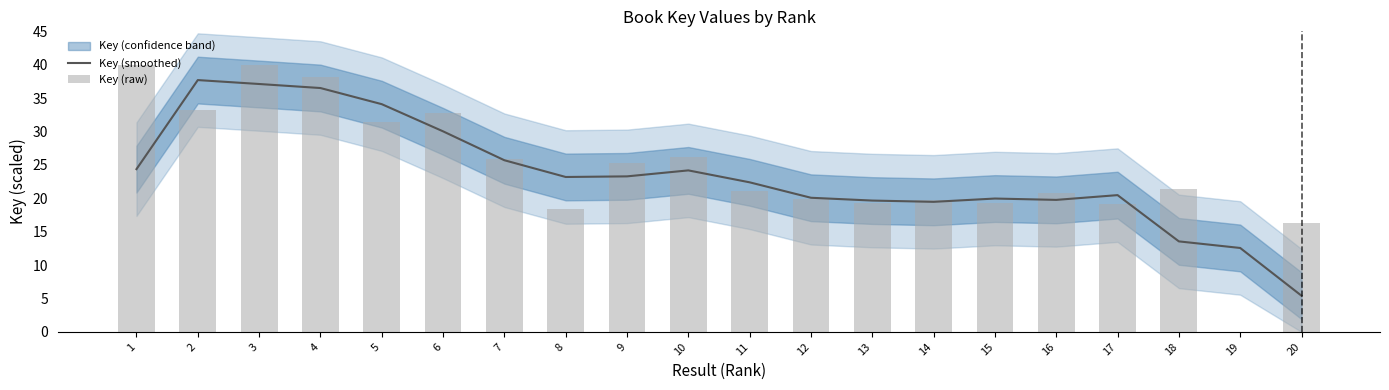

What is the total value across all series at 3?

77.1